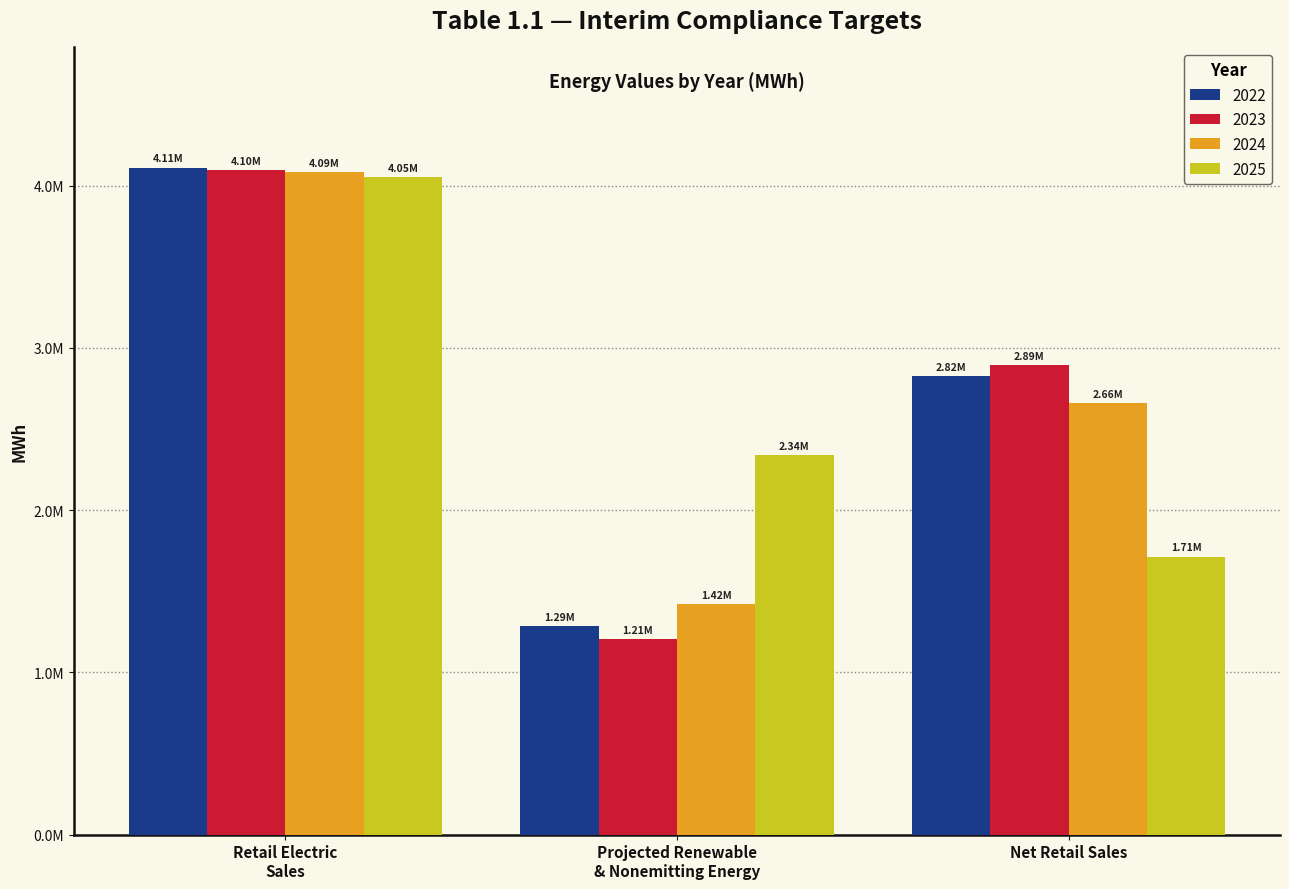

What are all the series names shown in the legend?

2022, 2023, 2024, 2025